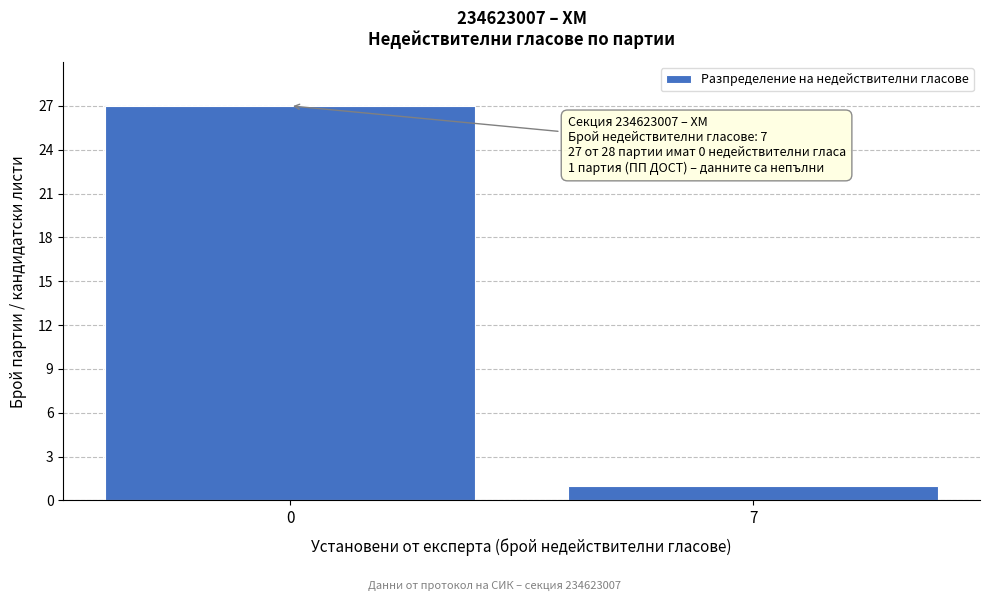

Reading left to right, what are all the values shown in this chart?

0=27	7=1